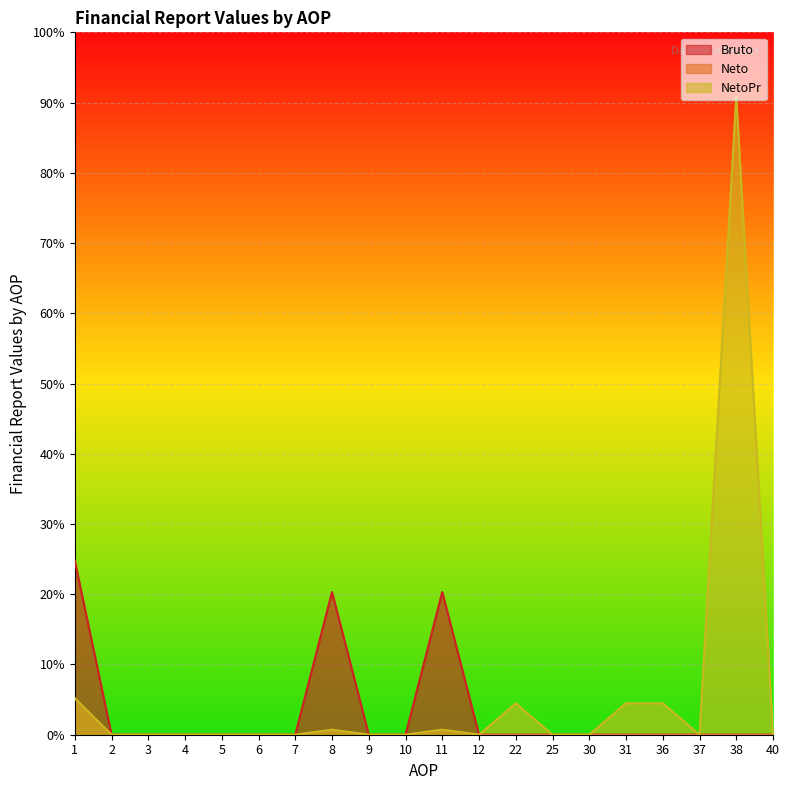

Which series has the largest total across all categories?

NetoPr